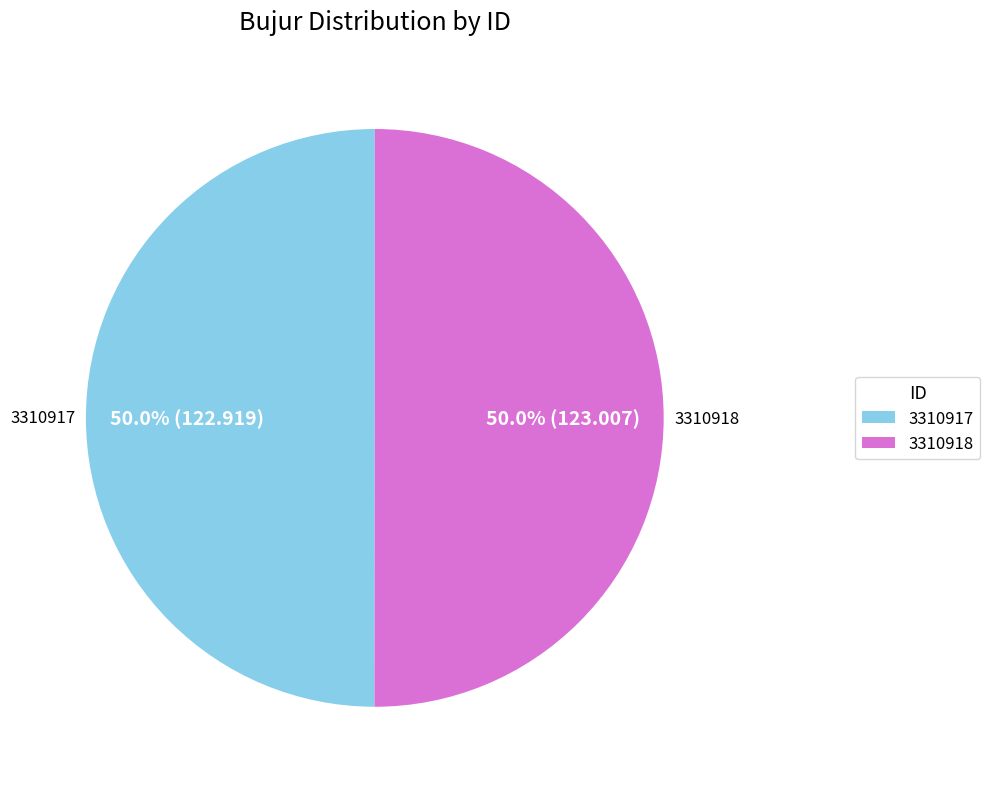

Combined, what portion of the pie is 3310917 and 3310918?

100.0%